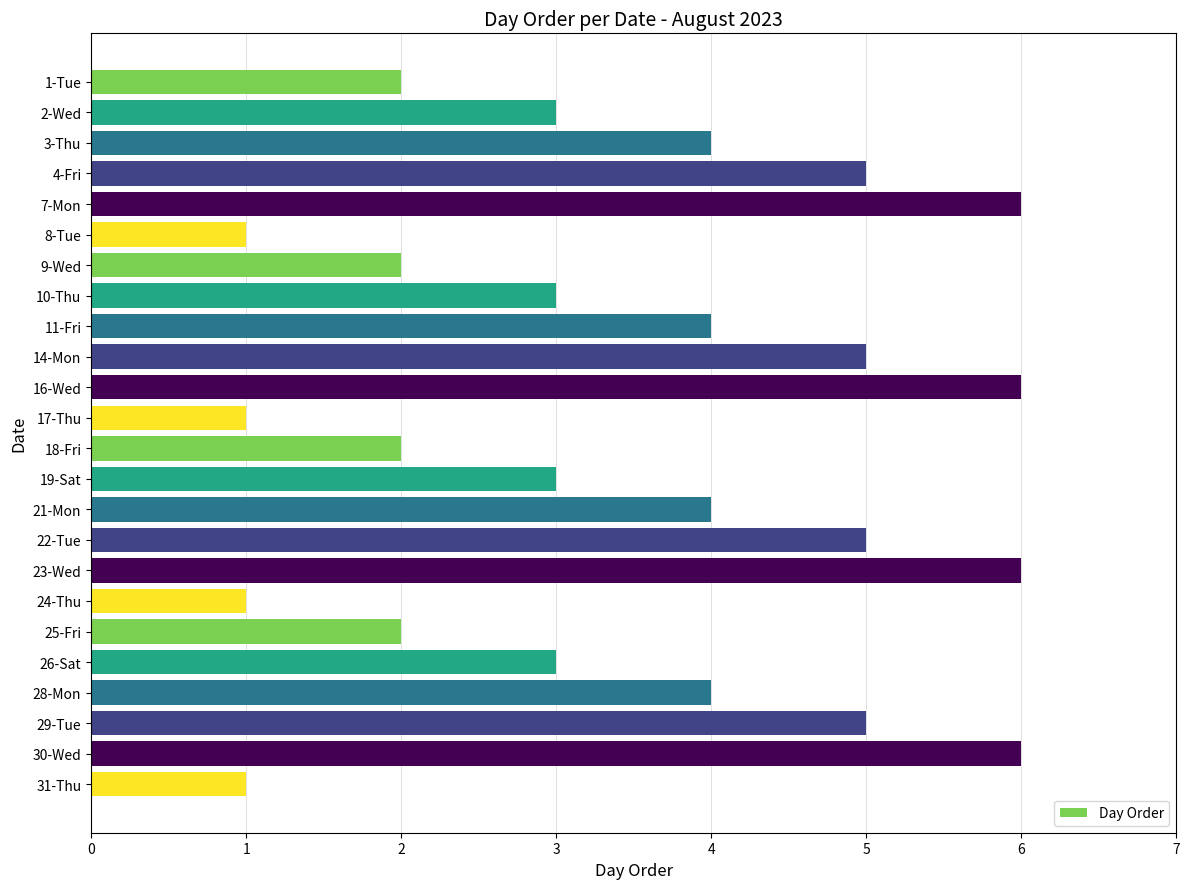

What is the change in value from 22-Tue to 30-Wed?

+1